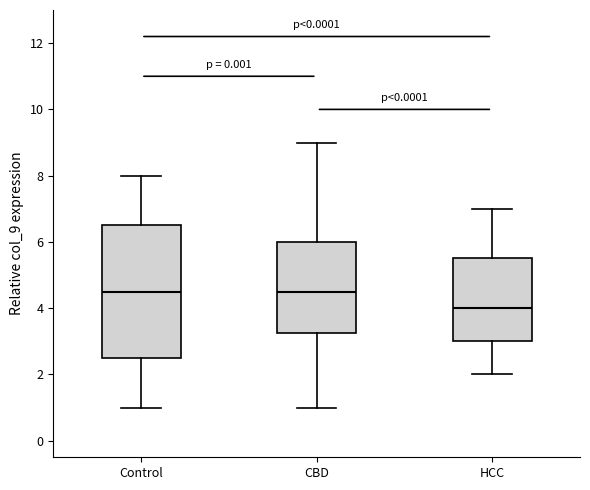

Reading left to right, read every box against the y-axis: the position of its median line, the range the box covers, and the ends of its whiskers. The values are not printed on the chart, so give them approximately, as read against the axis.

Control: median 4.6, box 2.6 to 6.6, whiskers 1.0 to 8.0
CBD: median 4.6, box 3.2 to 6.0, whiskers 1.0 to 9.0
HCC: median 4.0, box 3.0 to 5.6, whiskers 2.0 to 7.0